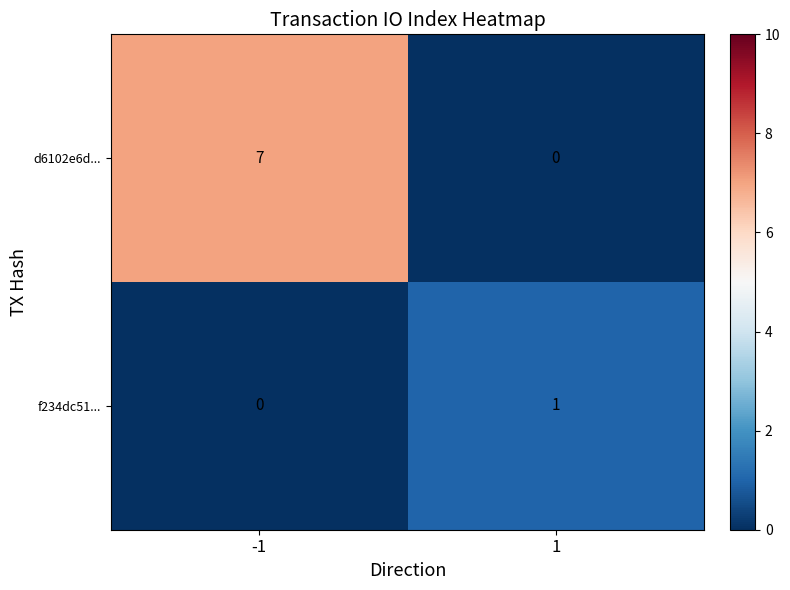

Which label corresponds to the largest value in the chart?

-1